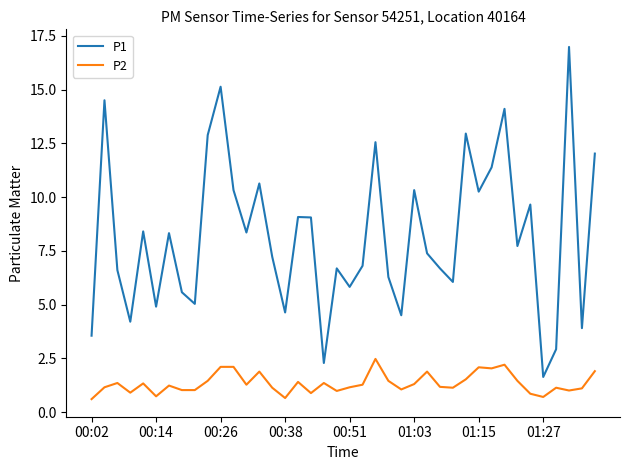

True or false: P1 and P2 intersect in this chart.

False